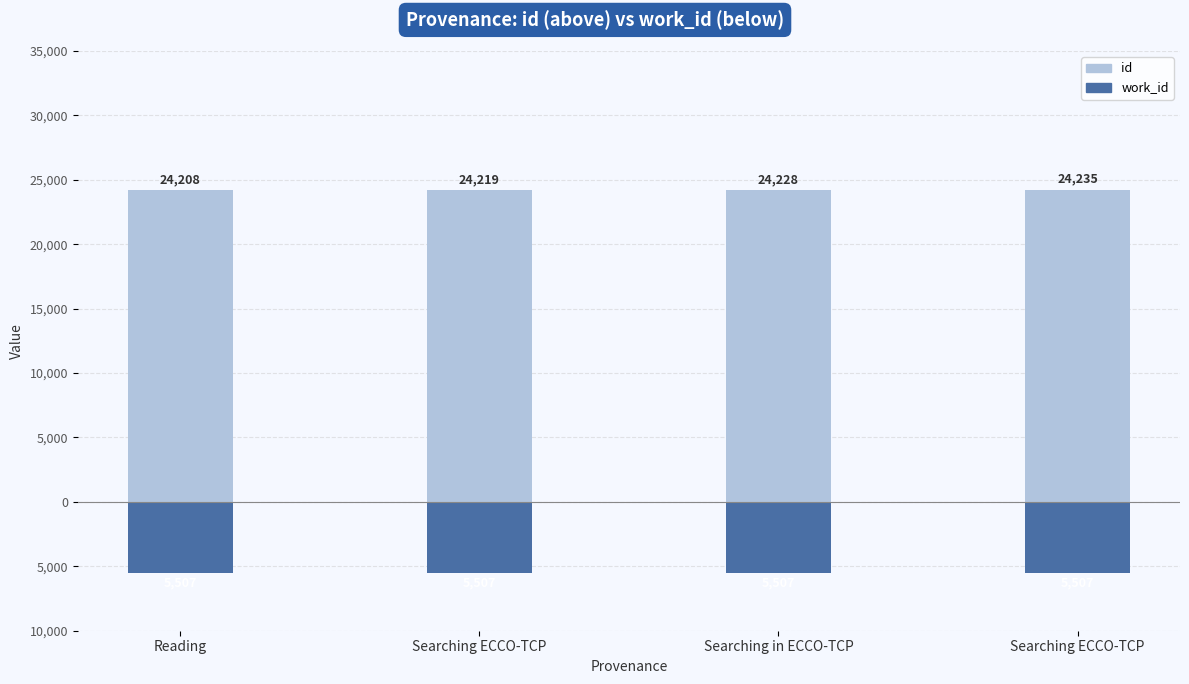

Are the bars horizontal?

No